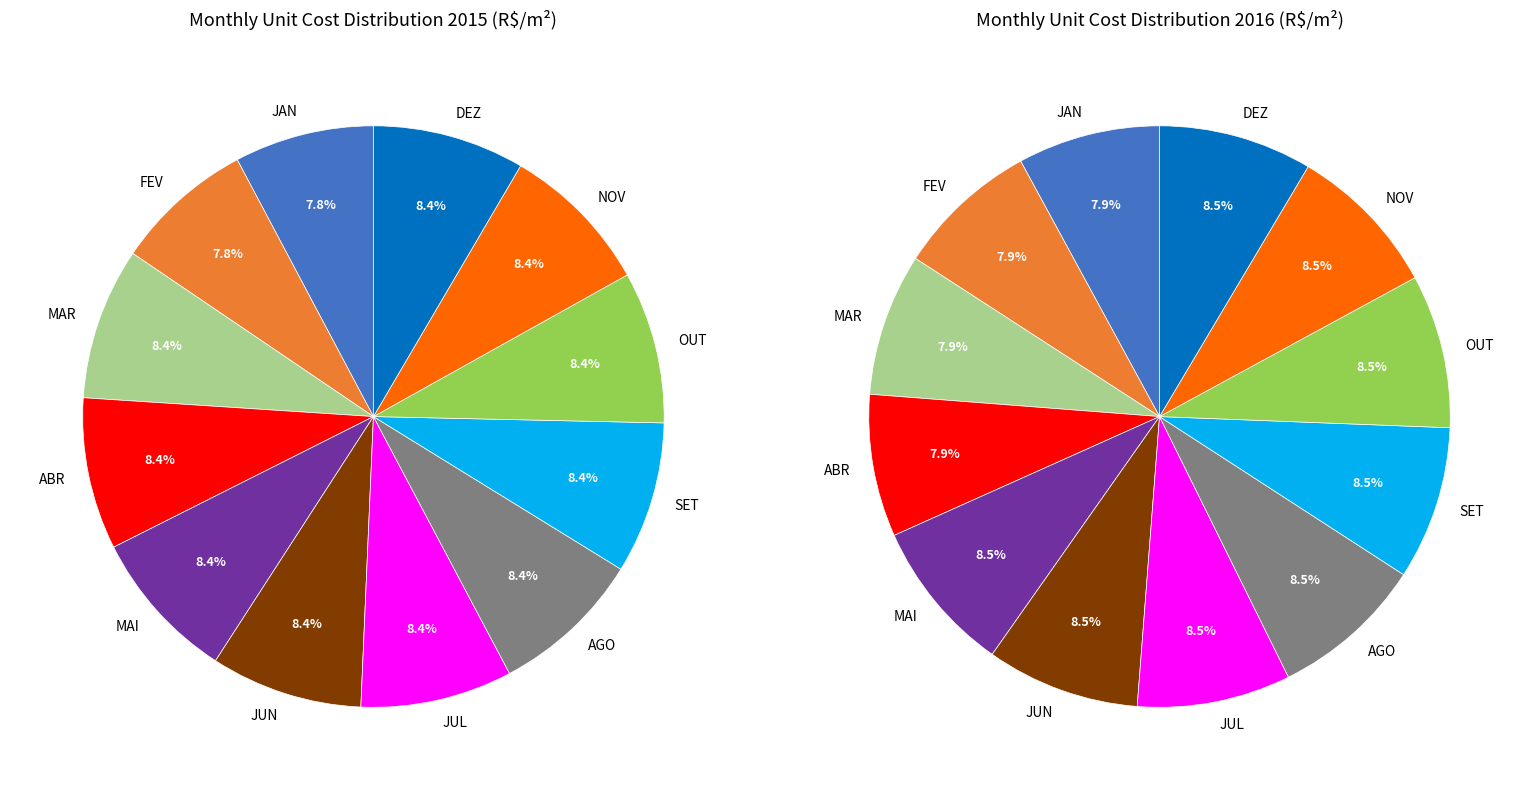

Which series has the widest spread of values?

values_2016